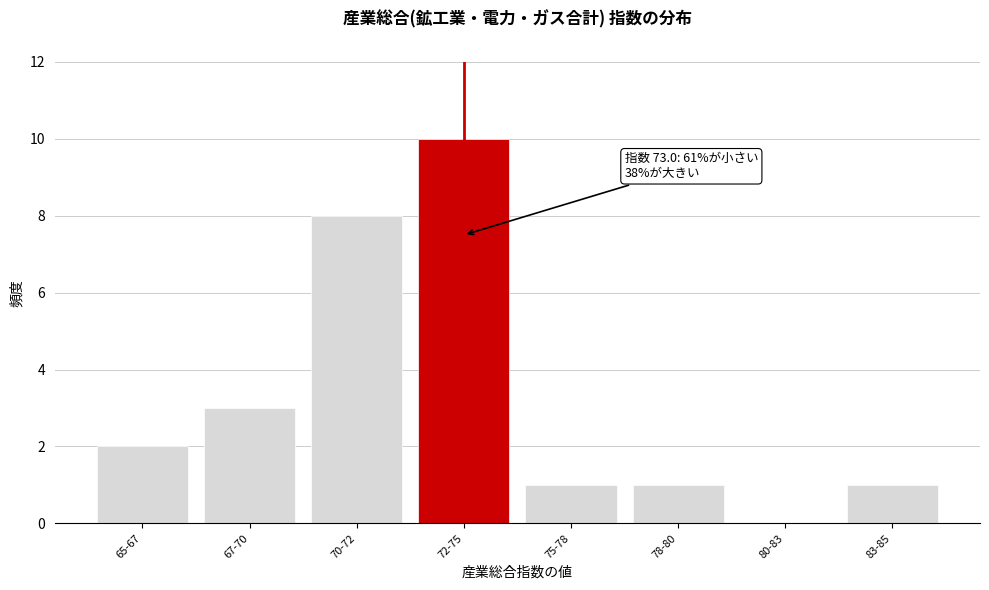

Reading left to right, extract all data points from this chart.

65-67=2	67-70=3	70-72=8	72-75=10	75-78=1	78-80=1	80-83=0	83-85=1